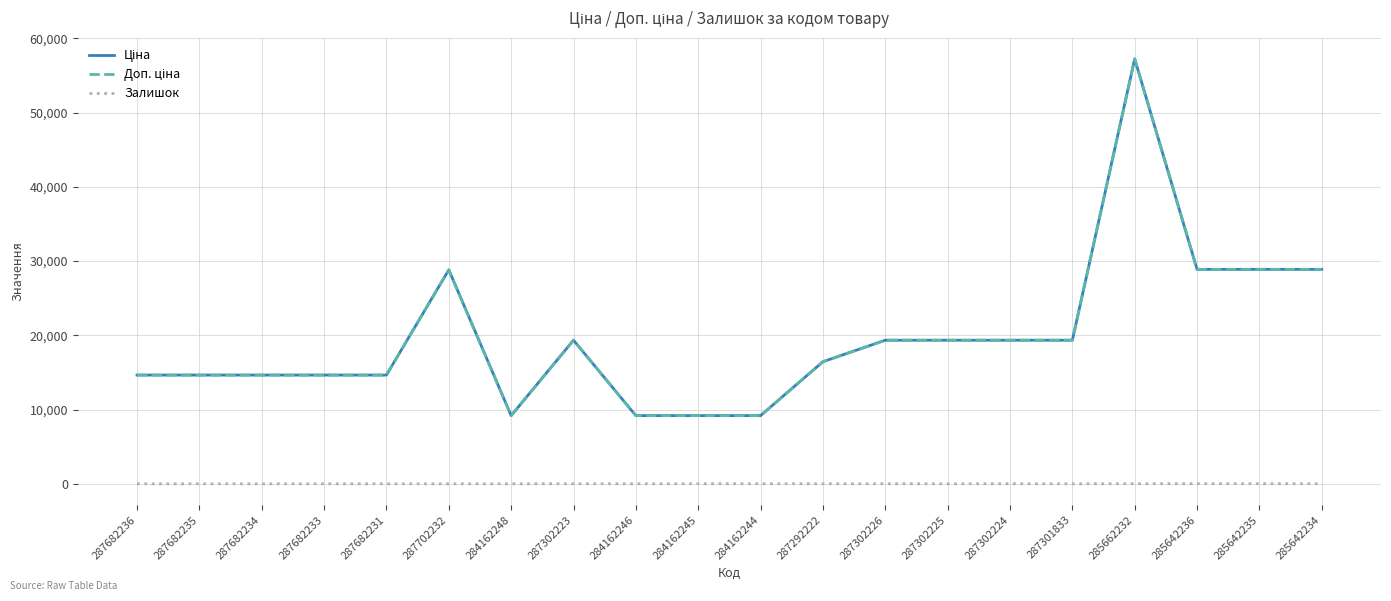

What is the sum of all Ціна values?

395880.1